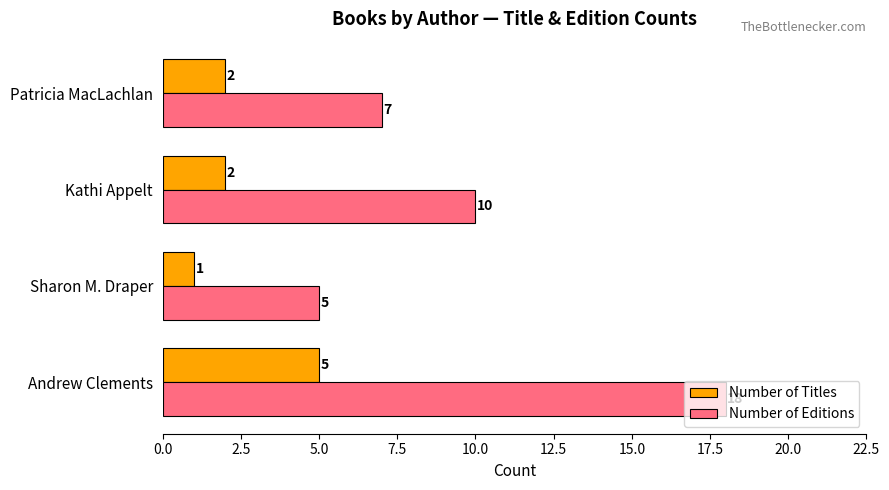

Rank the series by their average value, from highest to lowest.

Number of Editions, Number of Titles